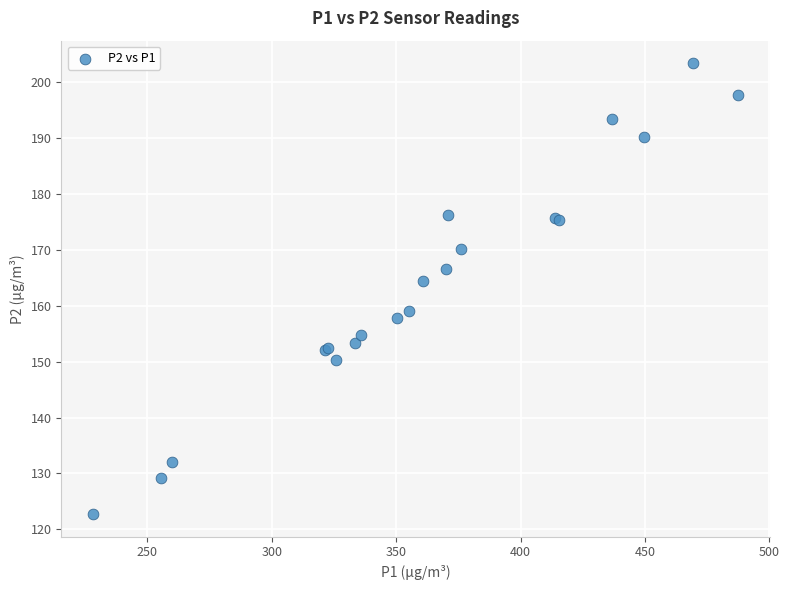

What Y value in the scatter plot is closest to 163?

164.5